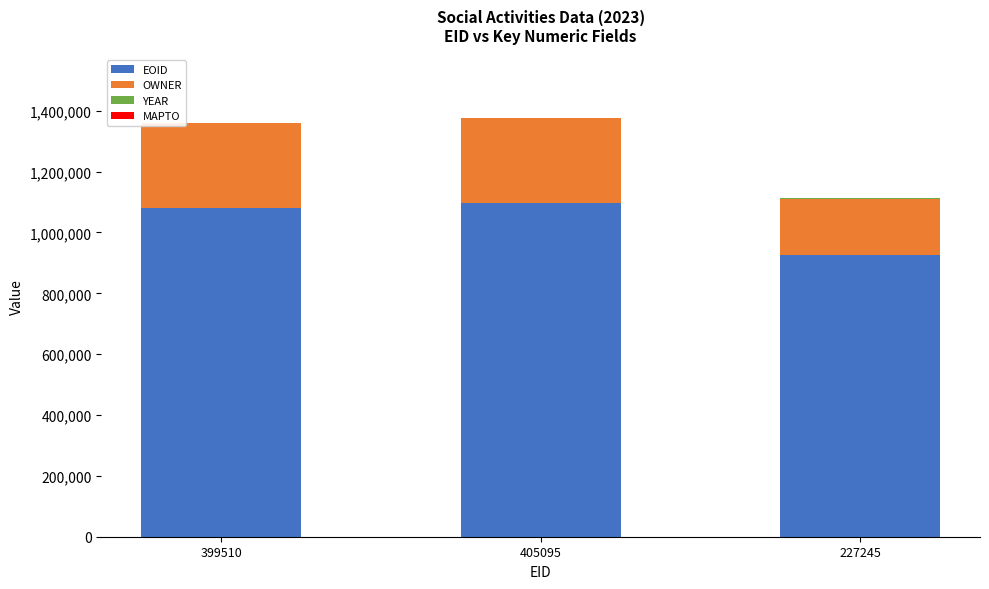

The value of EOID at 405095 is 1526701. True or false?

False